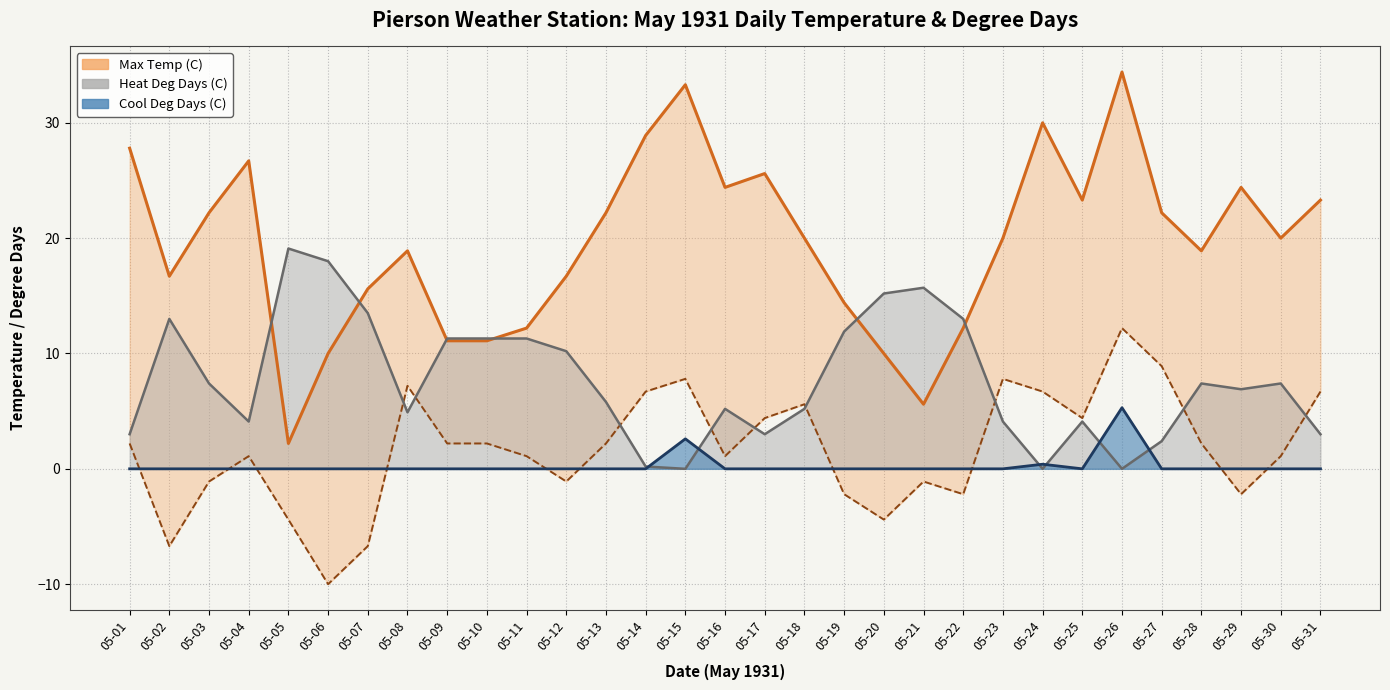

What is the sum of the Min Temp (C) values at 05-02 and 05-27?

2.2